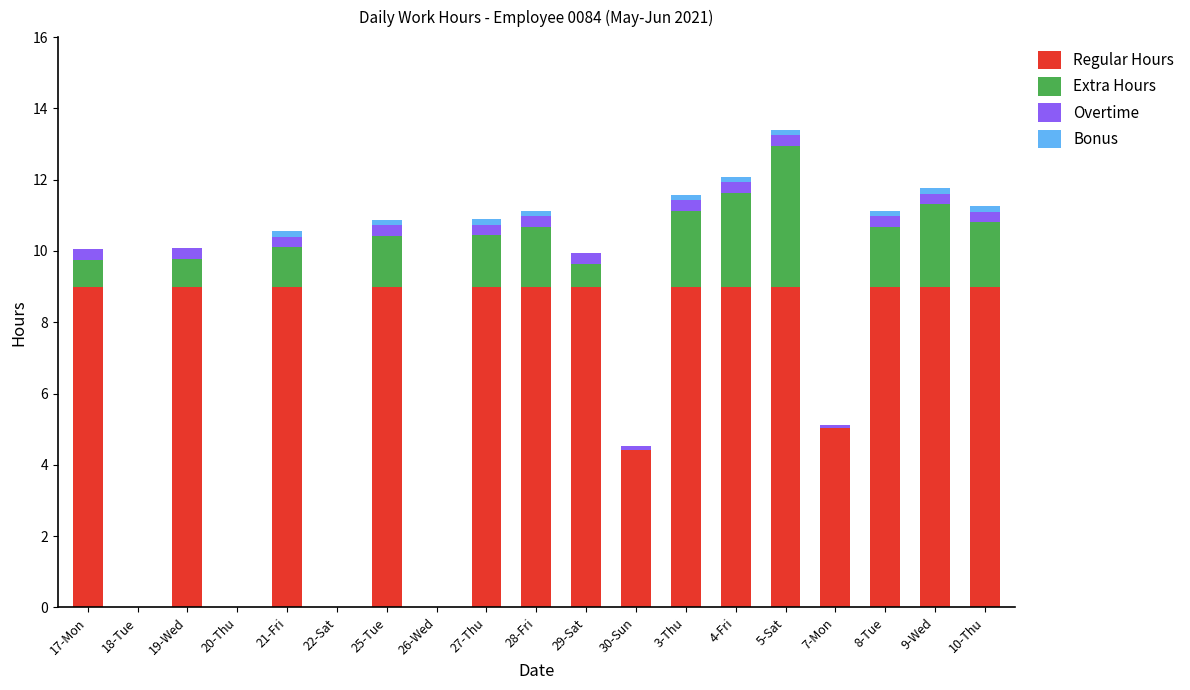

The value of Regular Hours at 17-Mon is 5.3. True or false?

False